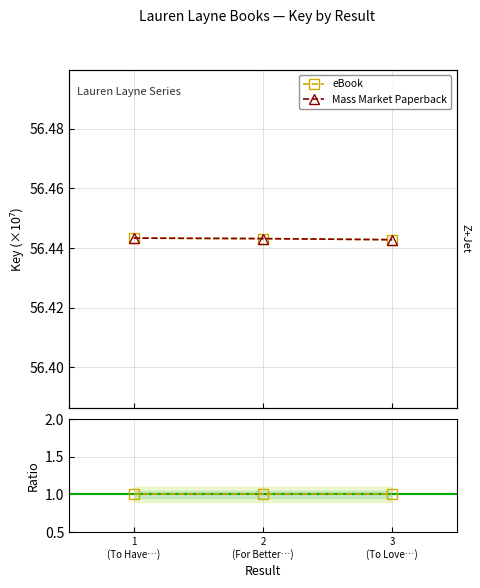

At which label does eBook / Mass Market reach its minimum?

1
(To Have…)